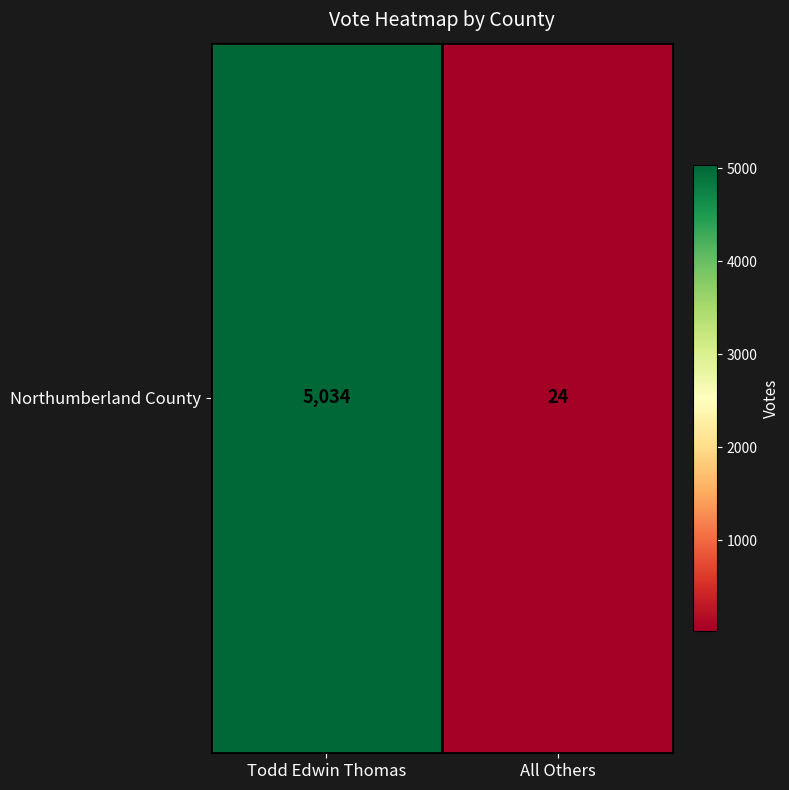

Reading left to right, transcribe all the data shown in this chart.

5034	24